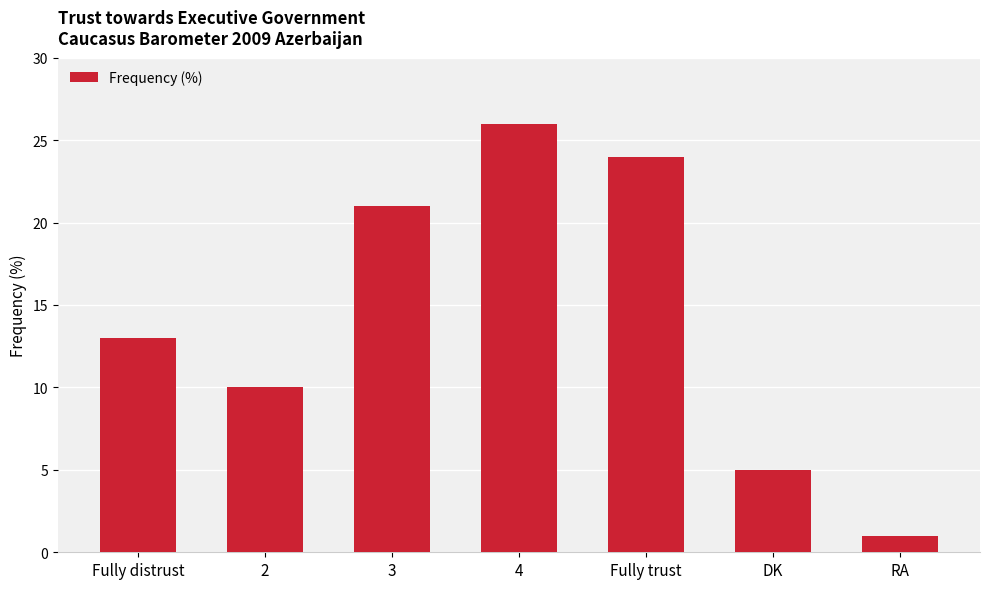

The chart shows a value of 3 at 2. True or false?

False